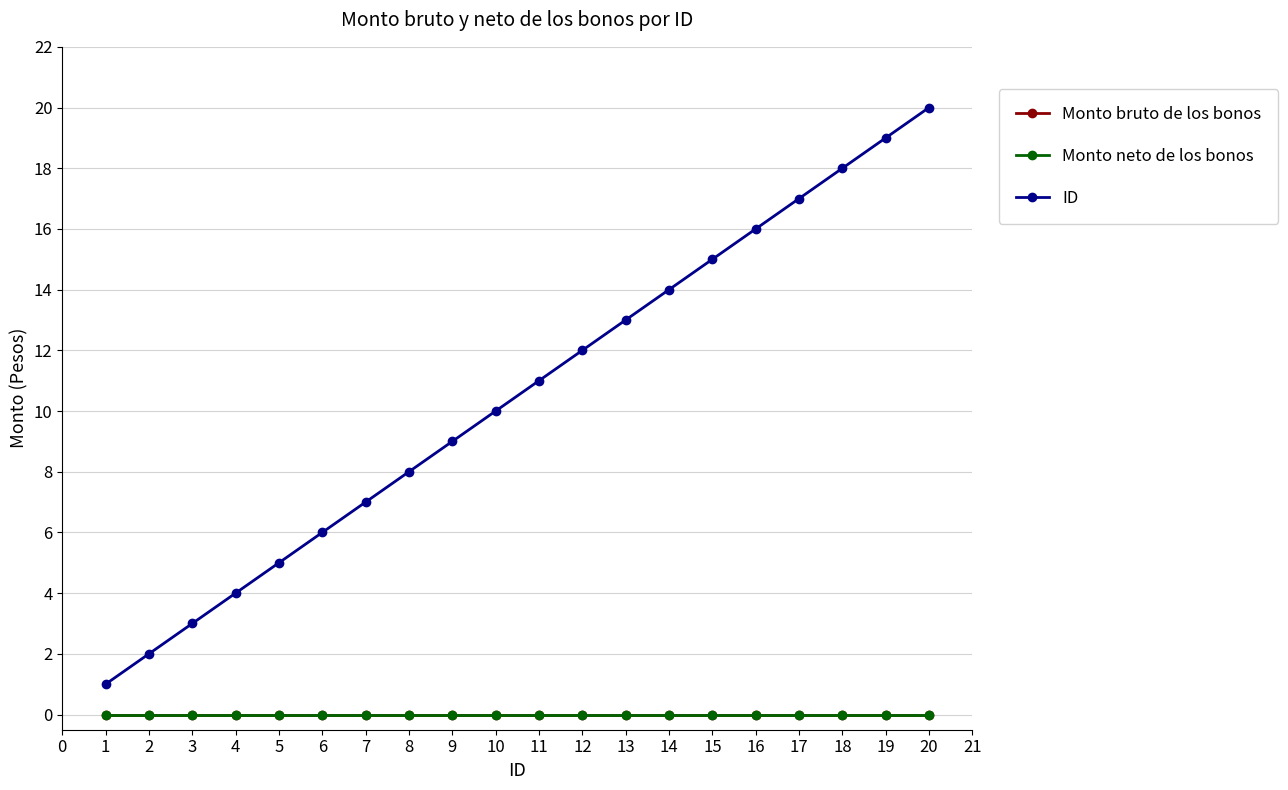

Does the chart have visible grid lines?

Yes